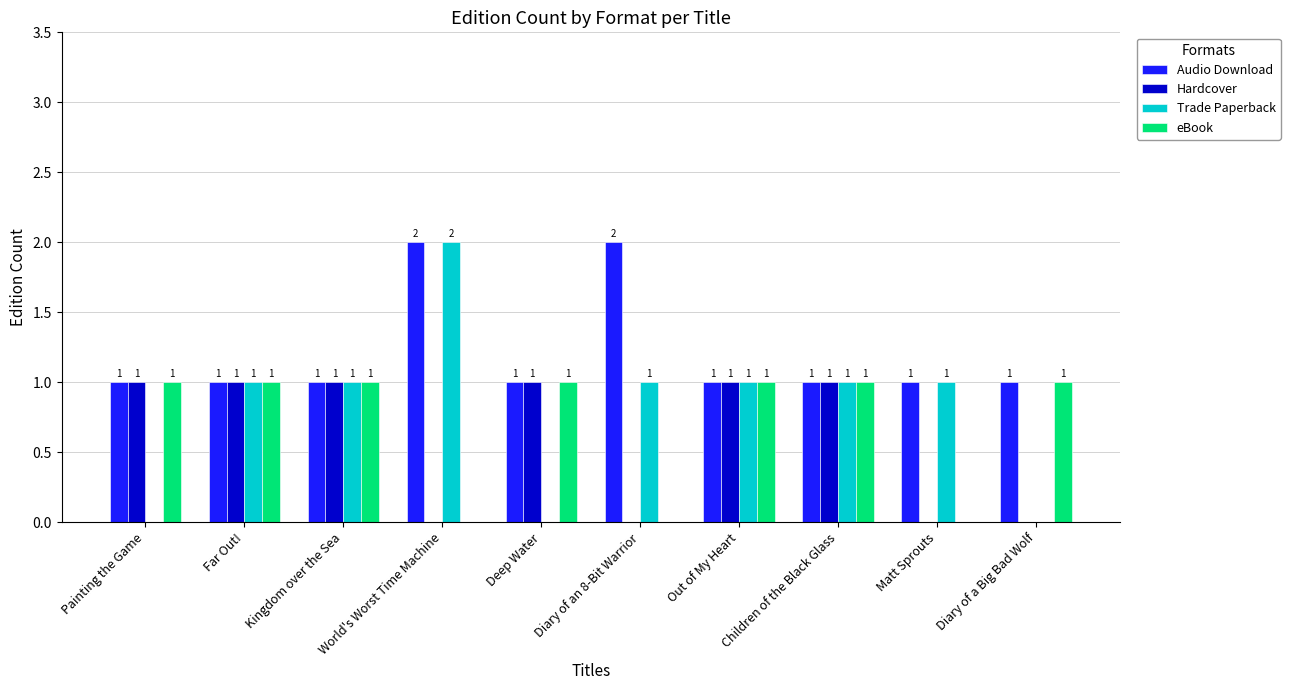

The value of Hardcover at World's Worst Time Machine is -1. True or false?

False